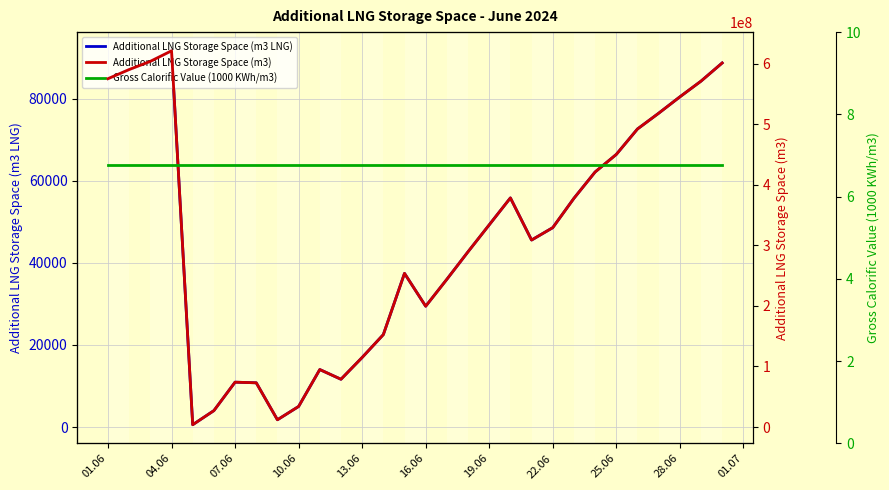

The value of Additional LNG Storage Space (m3 LNG) at 28.06 is 80505. True or false?

True